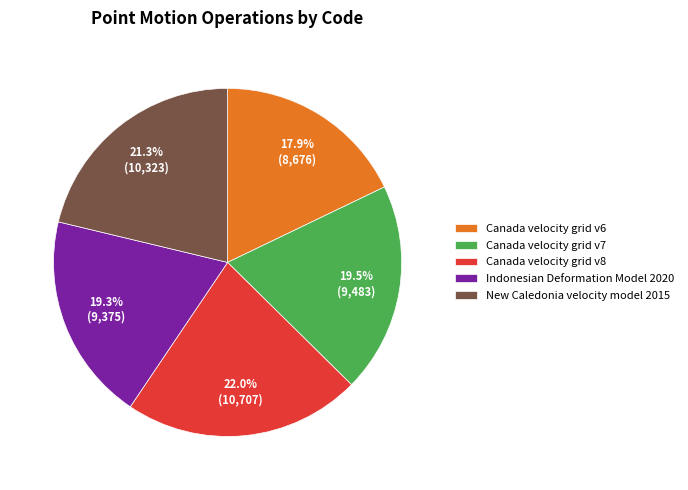

The Canada velocity grid v8 slice represents 22% of the pie. True or false?

True